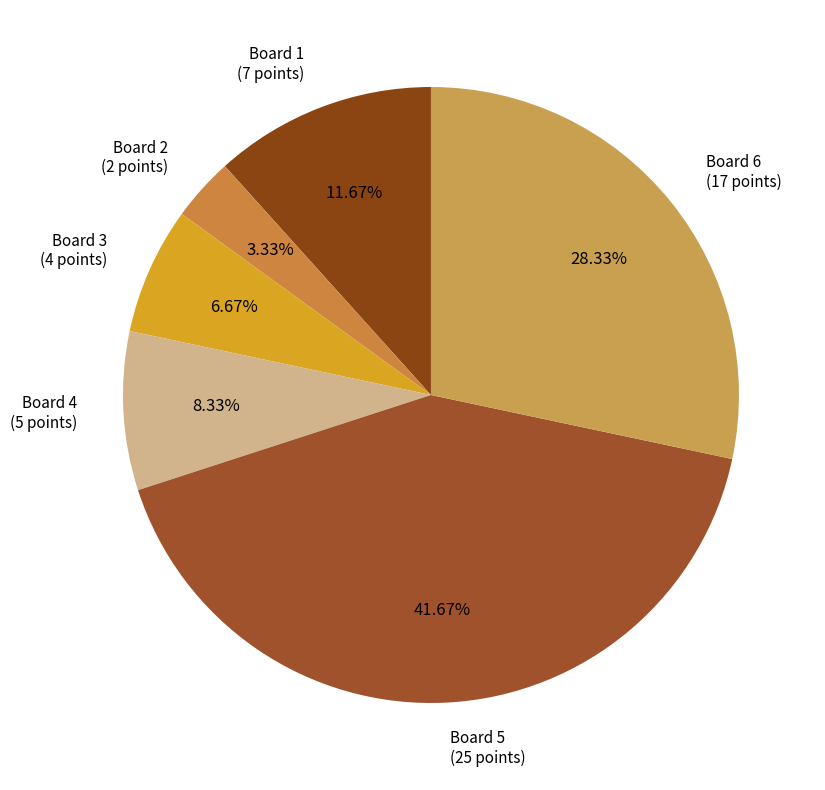

Does Board 2 represent more than half of the total?

No